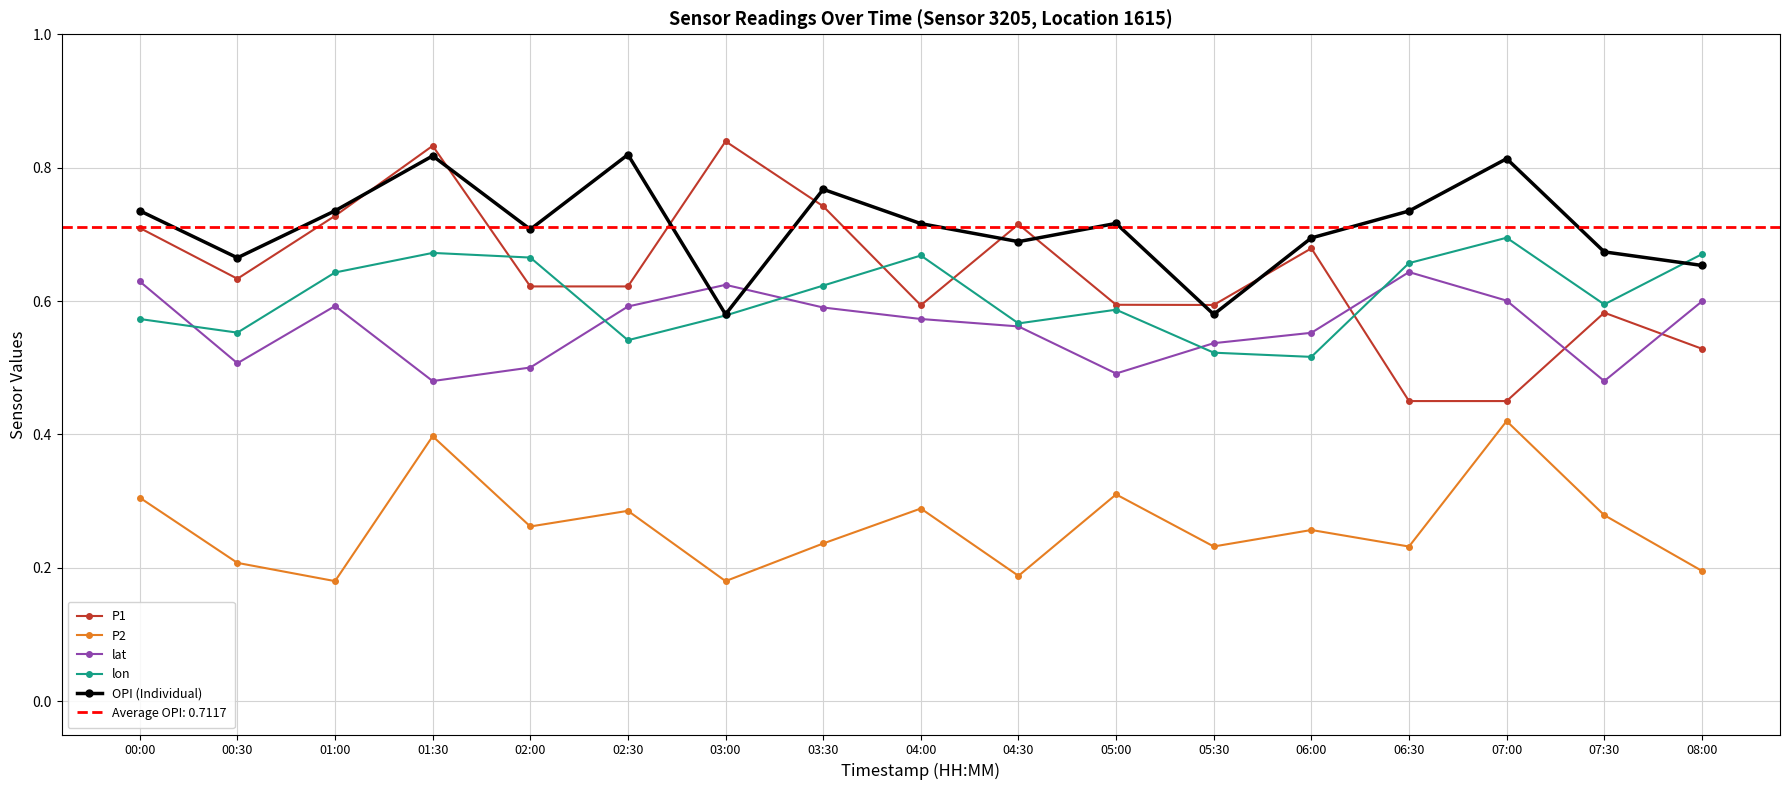

What is the value of the OPI (Individual) point at the 12th from the left?

0.6